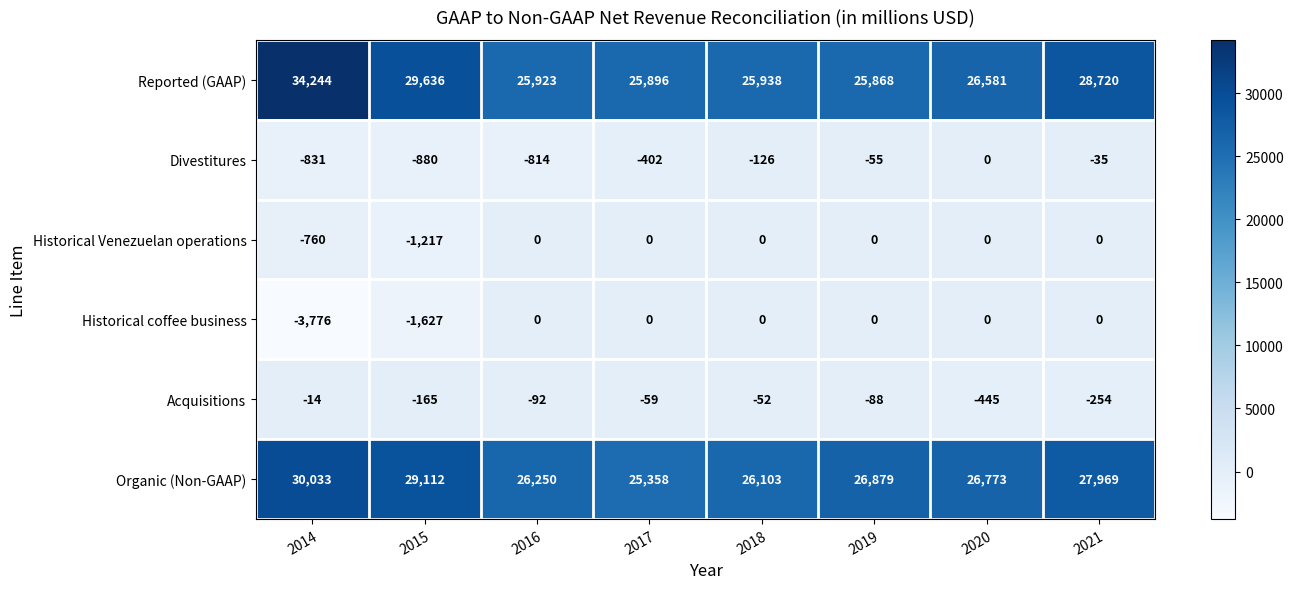

Is the value of Acquisitions at 2014 greater than the value of Historical Venezuelan operations at 2016?

No